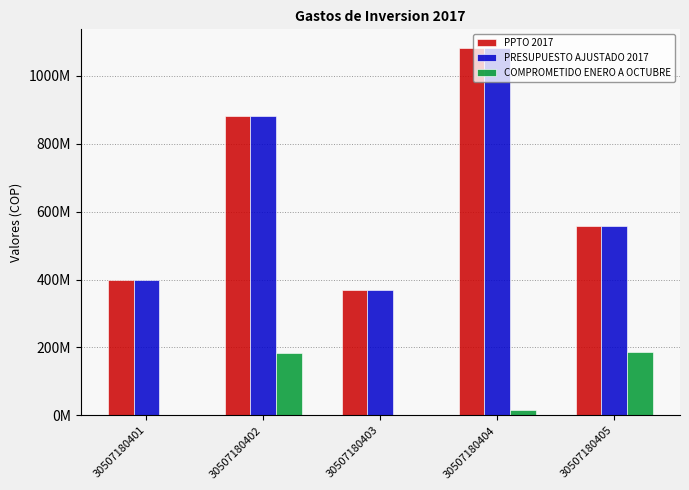

What value does the PPTO 2017 series have at 30507180401?

400000000